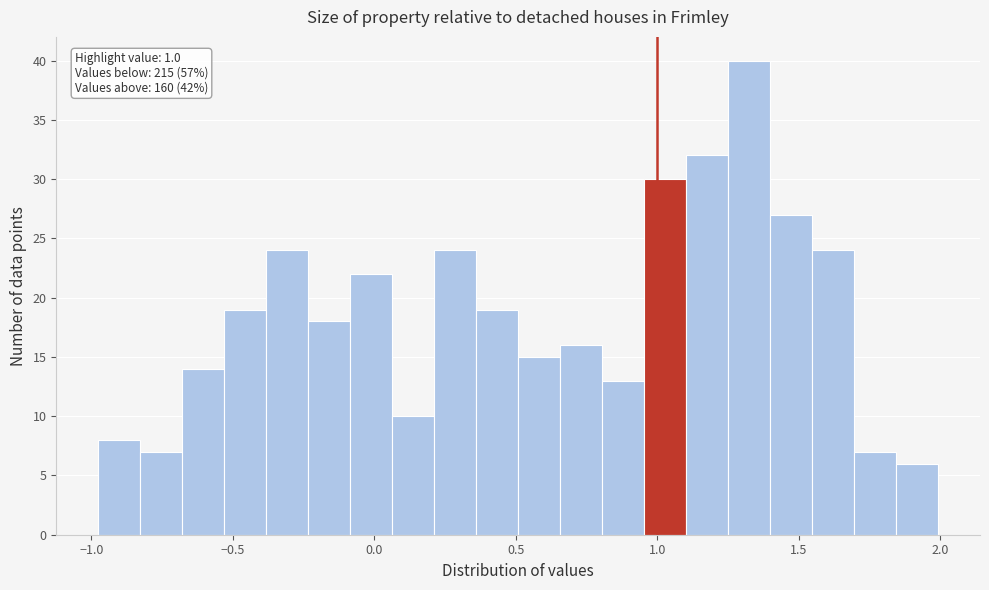

Read against the x-axis, roughly where is the centre of the tallest bar?

1.30